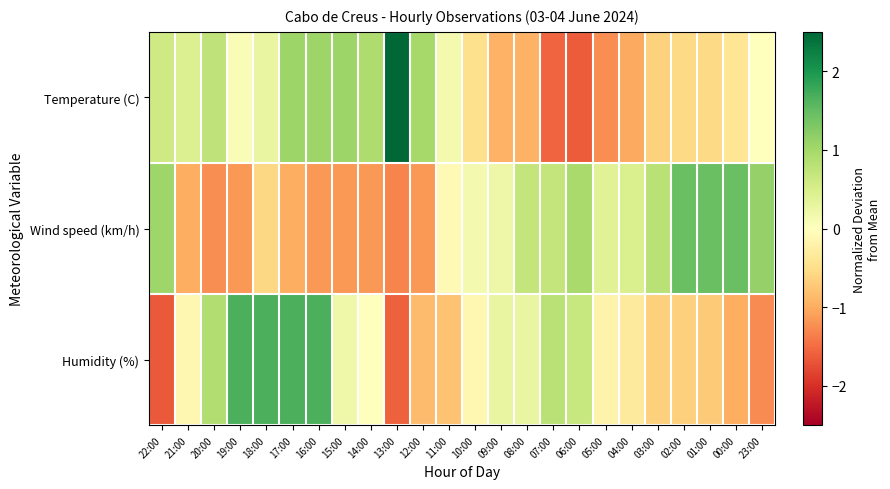

Which category has the lowest value across all series?

22:00